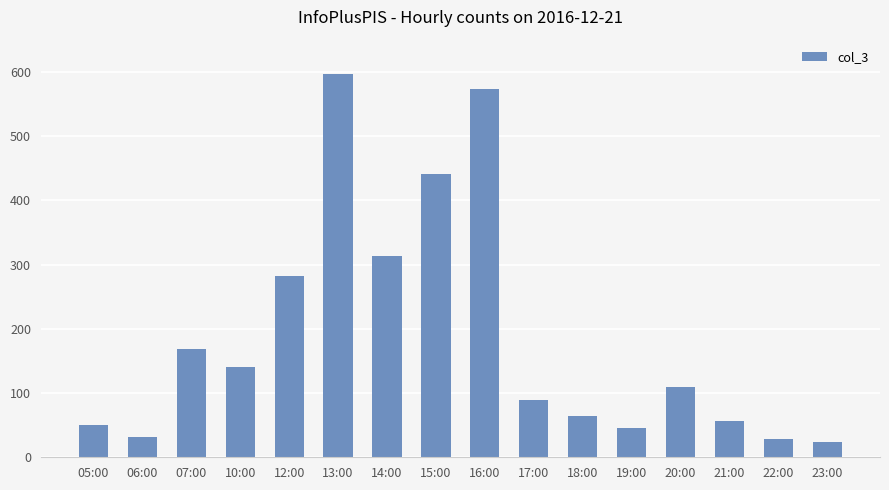

What position from the right is 16:00?

8